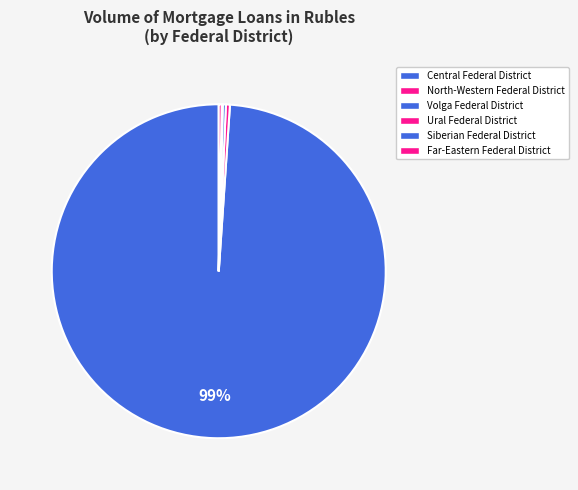

How many segments does this pie chart have?

6